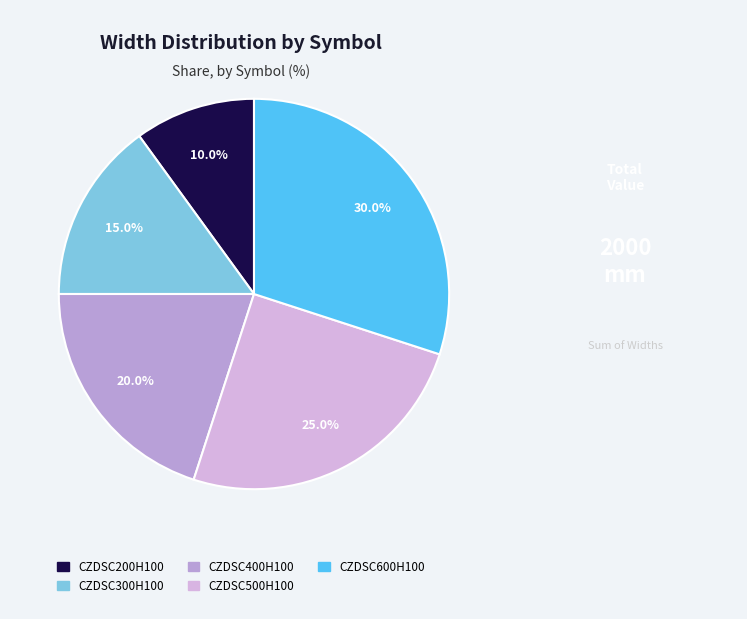

Which slice is the smallest?

CZDSC200H100